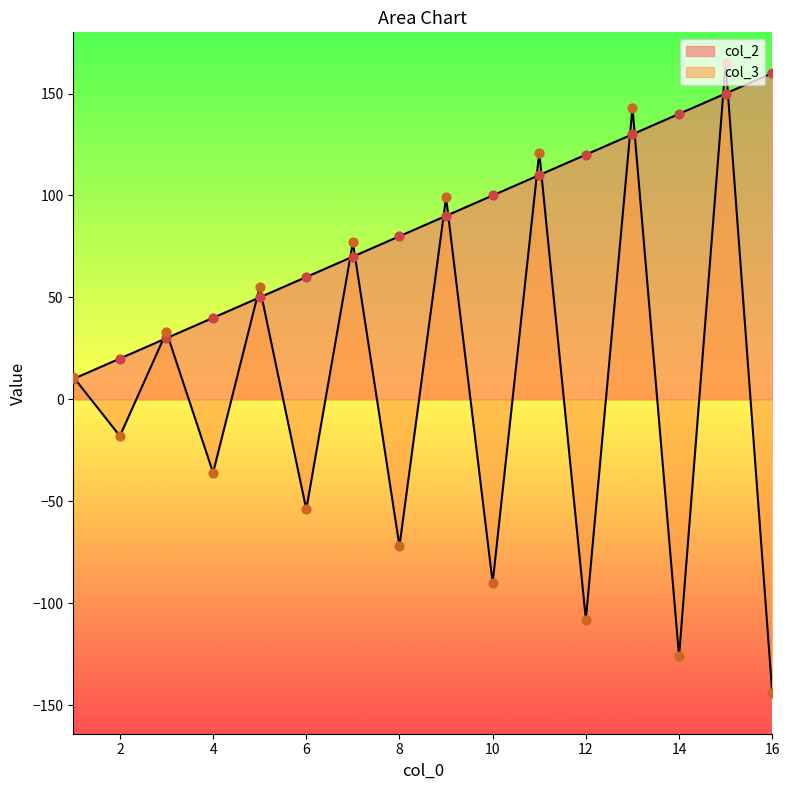

Which series contains the lowest Y value?

col_3